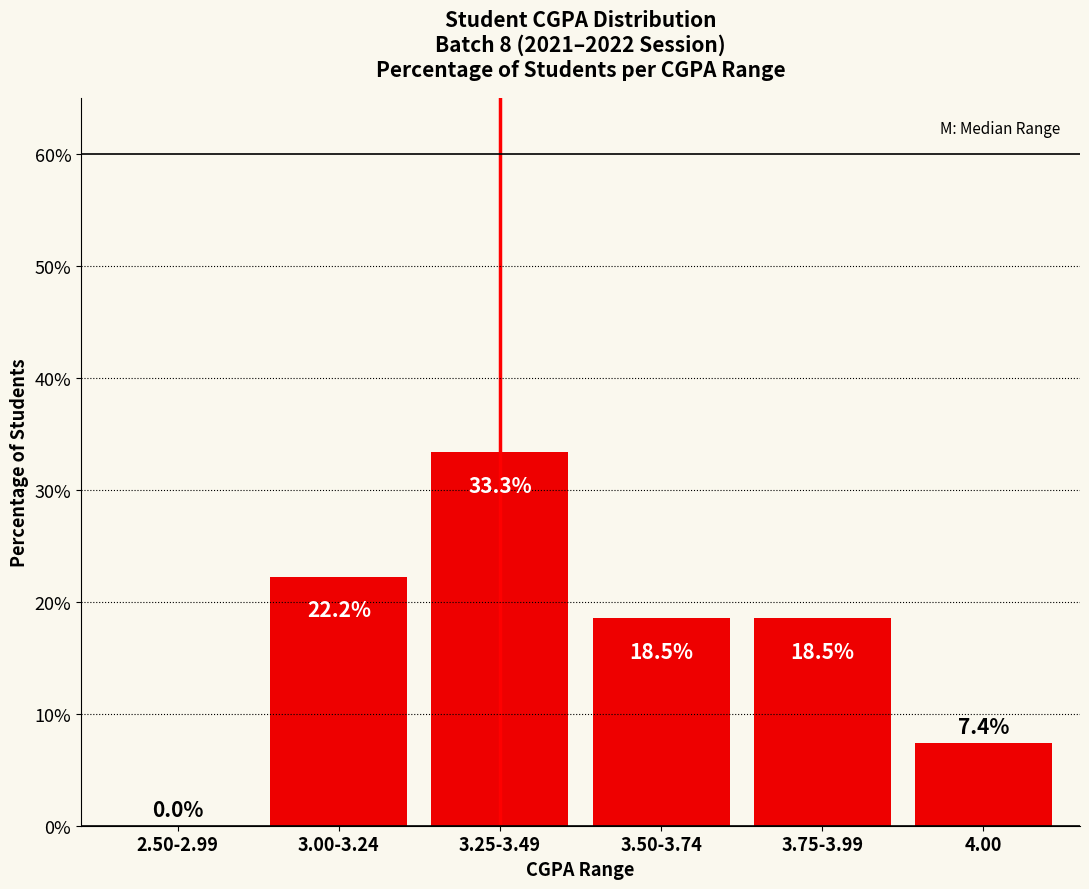

Where does the data first go above 18?

3.00-3.24